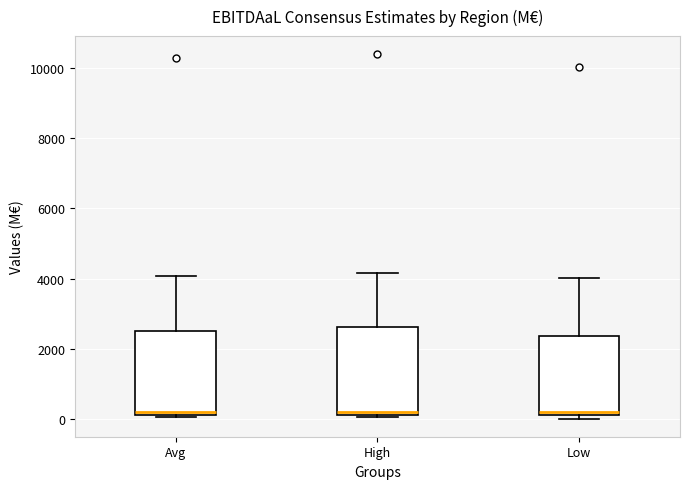

Reading left to right, read every box against the y-axis: the position of its median line, the range the box covers, and the ends of its whiskers. The values are not printed on the chart, so give them approximately, as read against the axis.

Avg: median 200 (just above the box's lower edge), box 200 to 2600, whiskers 0 to 4000
High: median 200 (just above the box's lower edge), box 200 to 2600, whiskers 0 to 4200
Low: median 200 (just above the box's lower edge), box 200 to 2400, whiskers 0 to 4000